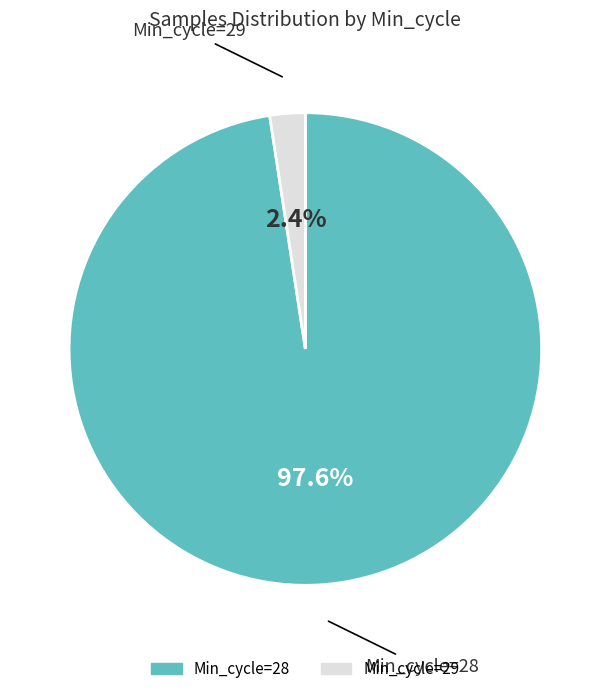

What is the majority slice?

Min_cycle=28